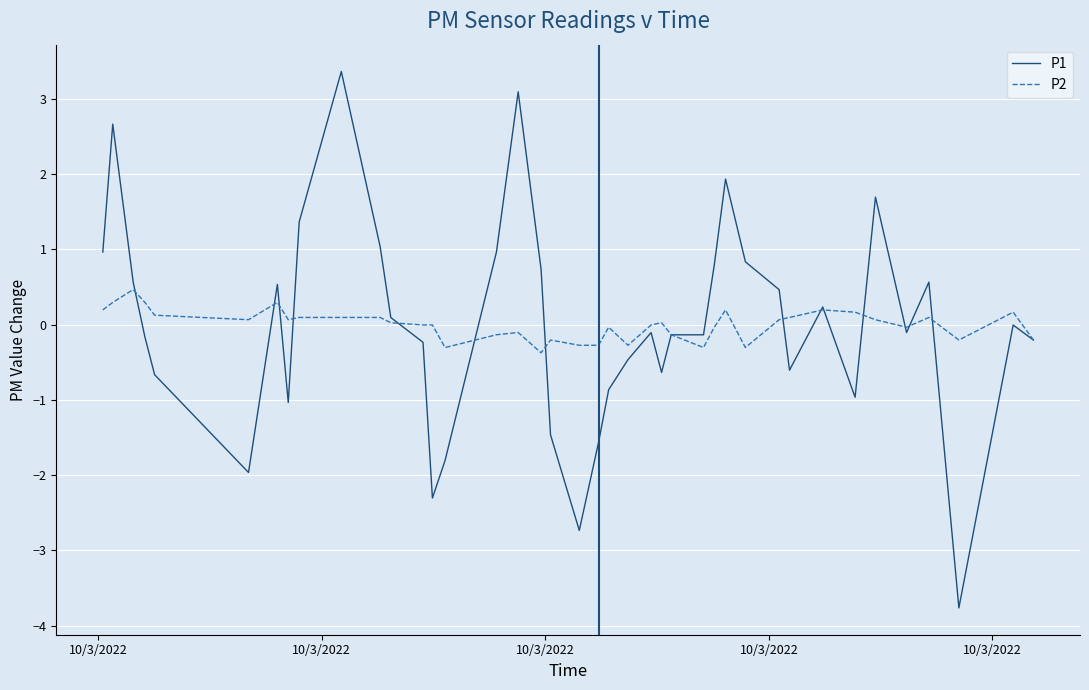

Which series has the largest range (max minus min)?

P1